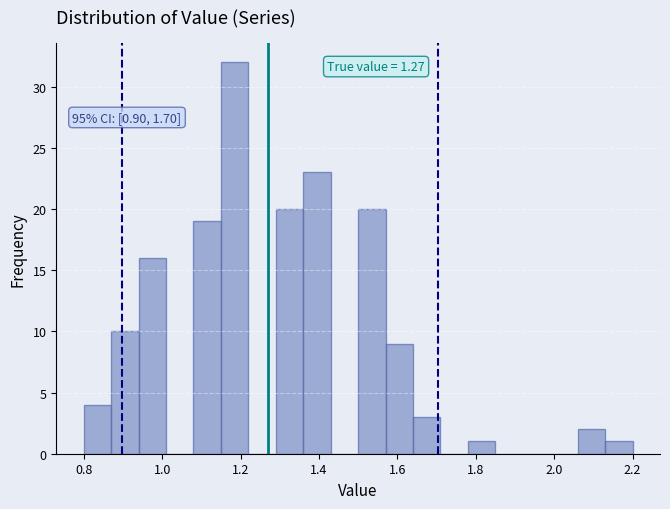

Read against the x-axis, roughly where is the centre of the tallest bar?

1.18